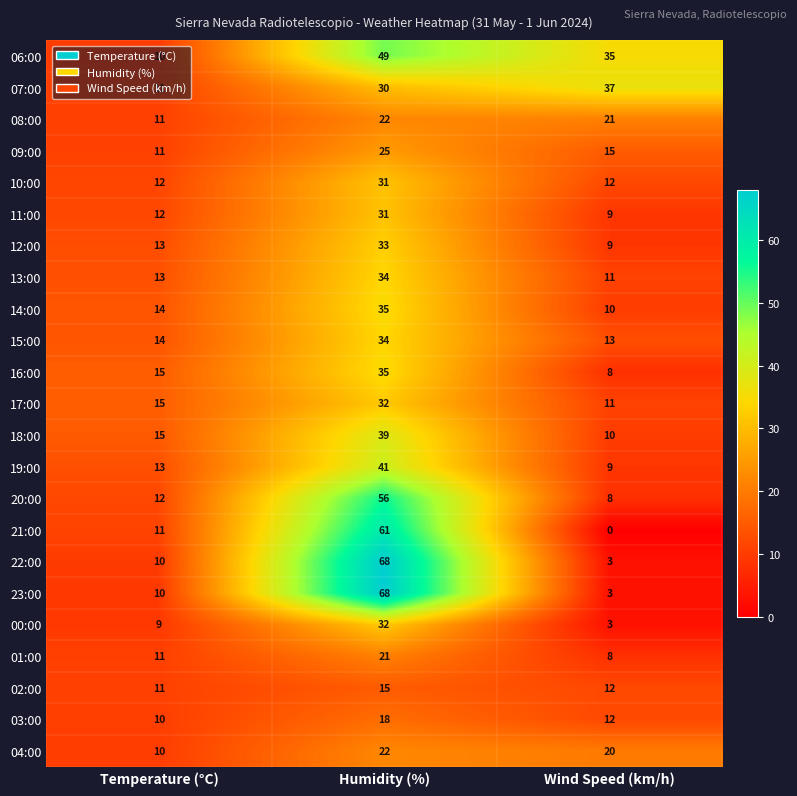

The 18:00 series shows 10 at Wind Speed (km/h). True or false?

True